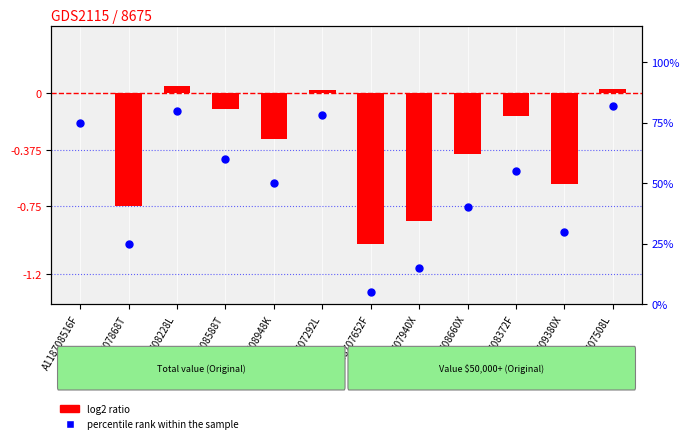

At which category is the sum across all series the highest?

A118707508L